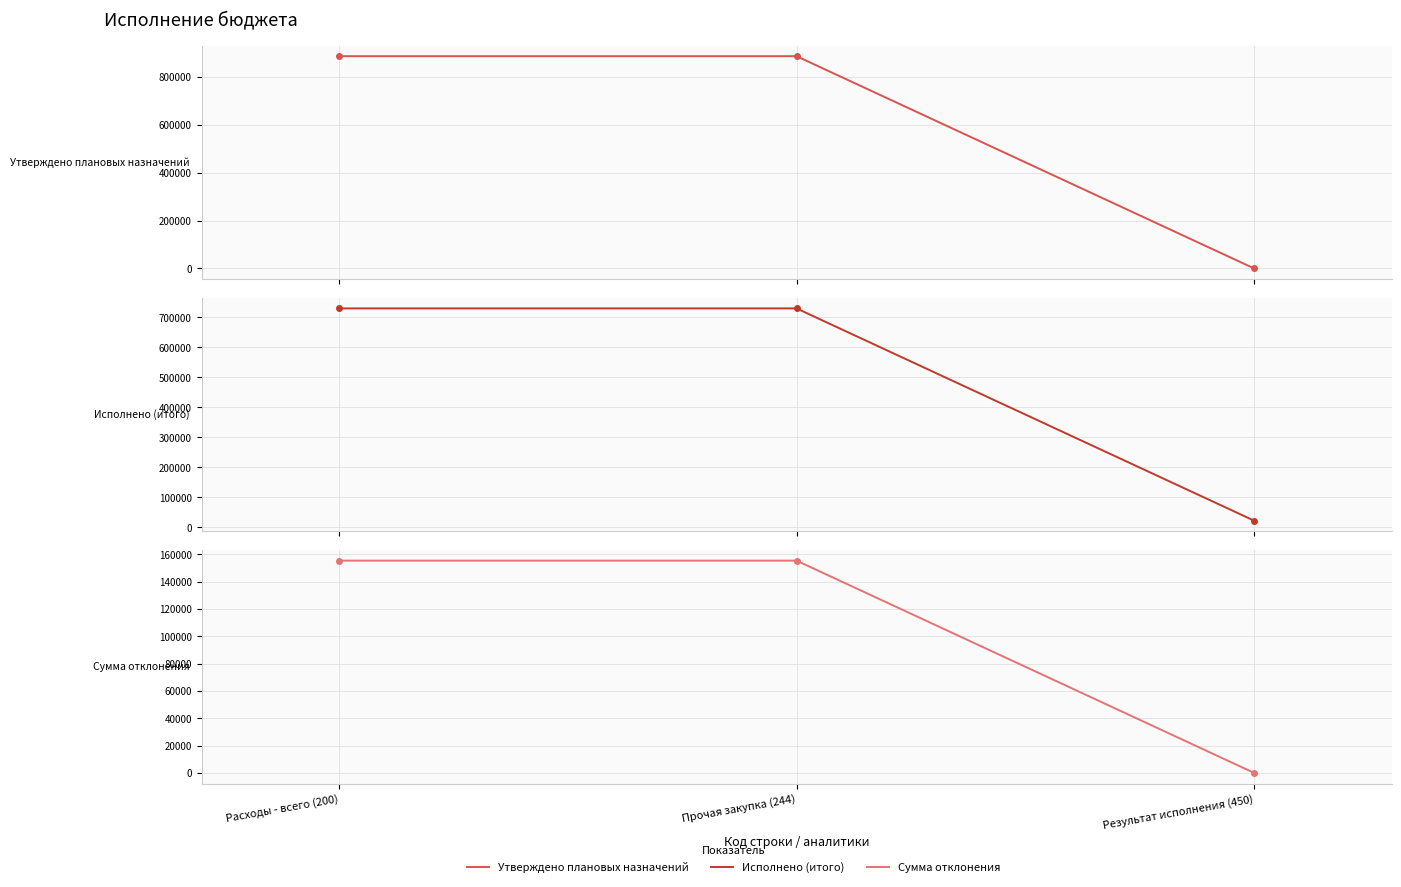

What is the label of the 3rd point from the left?

Результат исполнения (450)